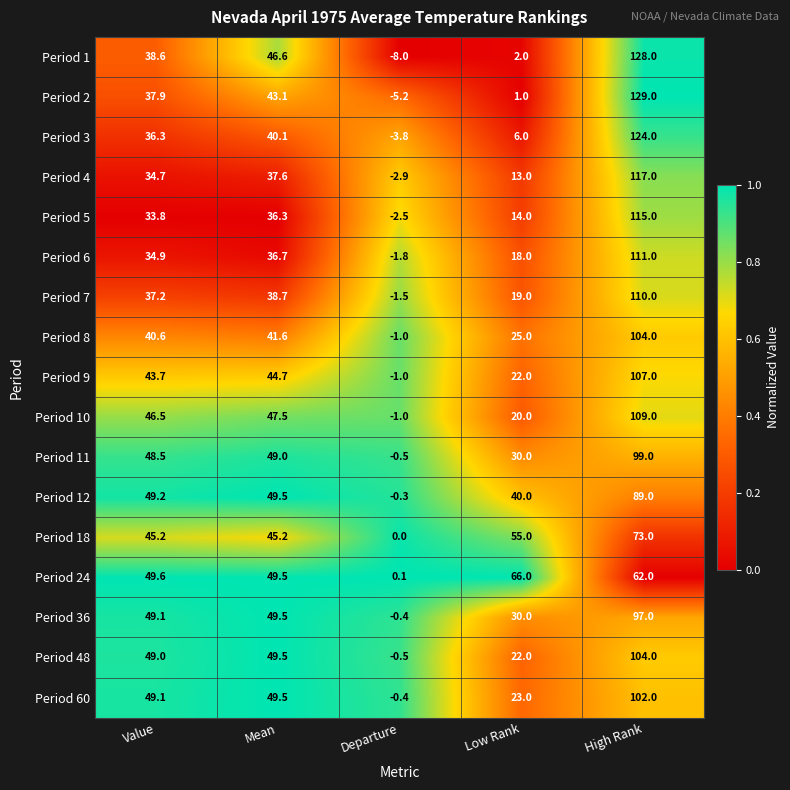

How many categories are shown in the chart?

5